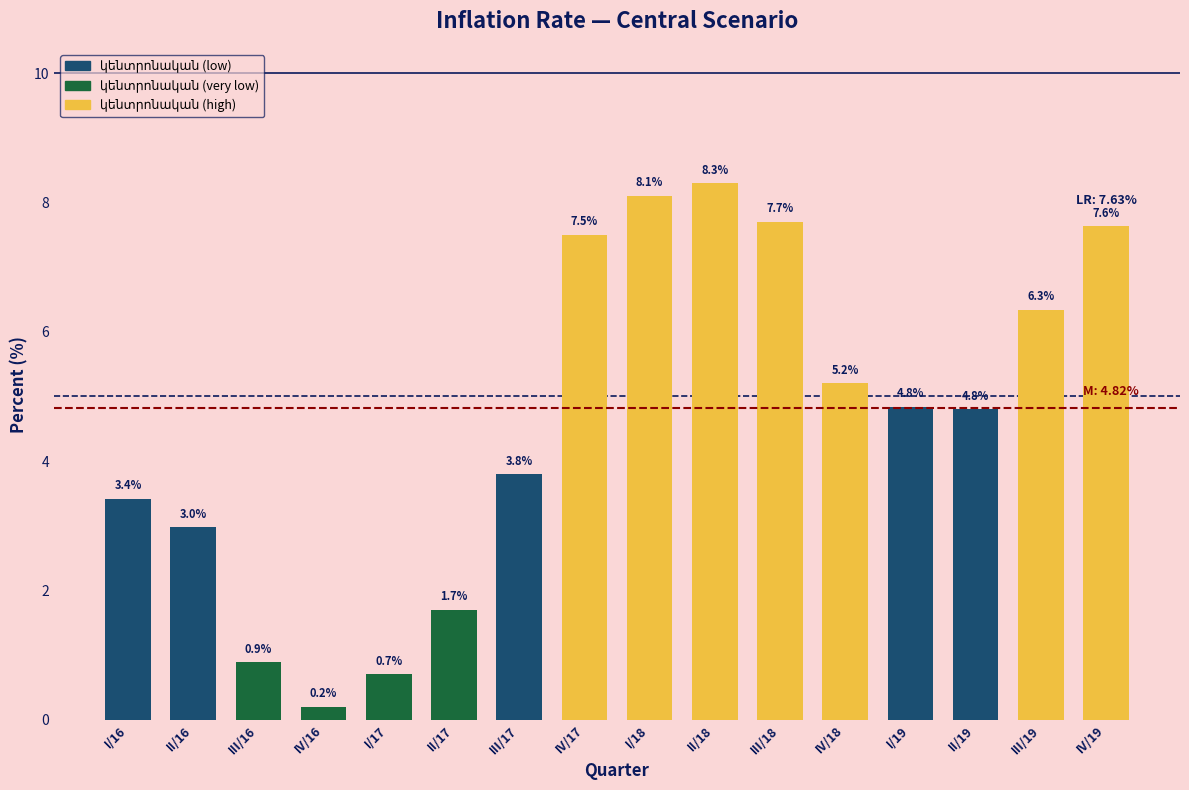

Reading left to right, extract all data points from this chart.

3.4	3.0	0.9	0.2	0.7	1.7	3.8	7.5	8.1	8.3	7.7	5.2	4.8	4.8	6.3	7.6